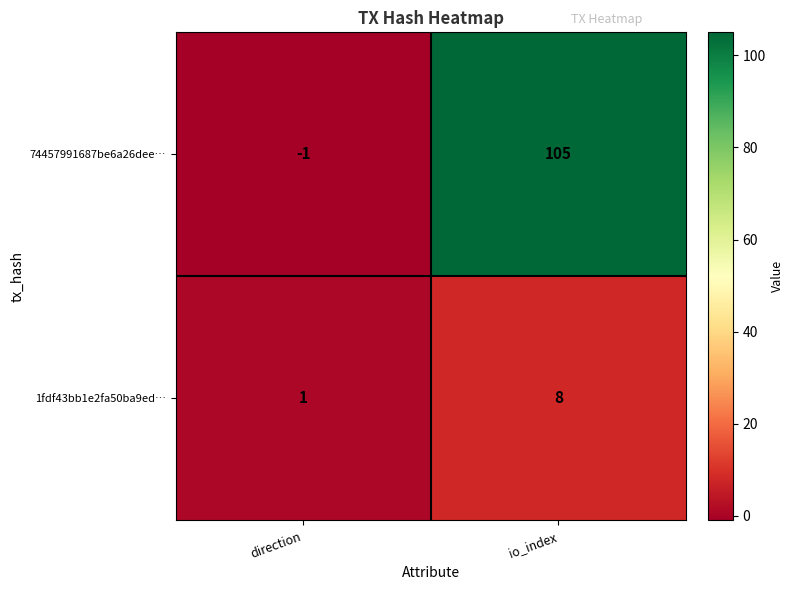

True or false: 1fdf43bb1e2fa50ba9ed… has a value of 1 at direction.

True